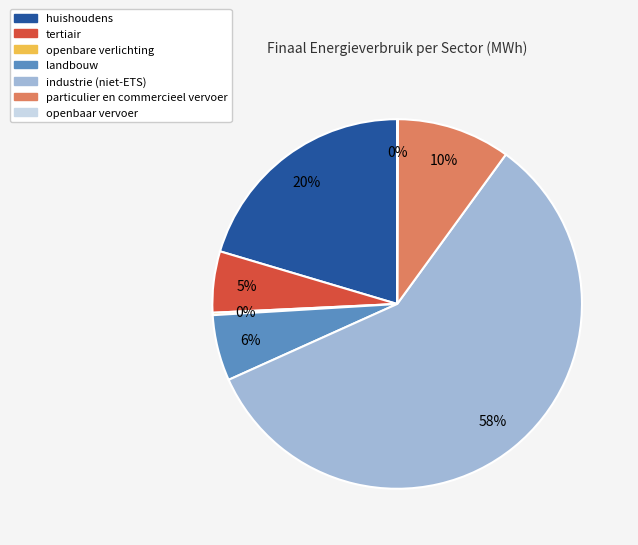

Is there any slice that represents more than half of the pie?

Yes